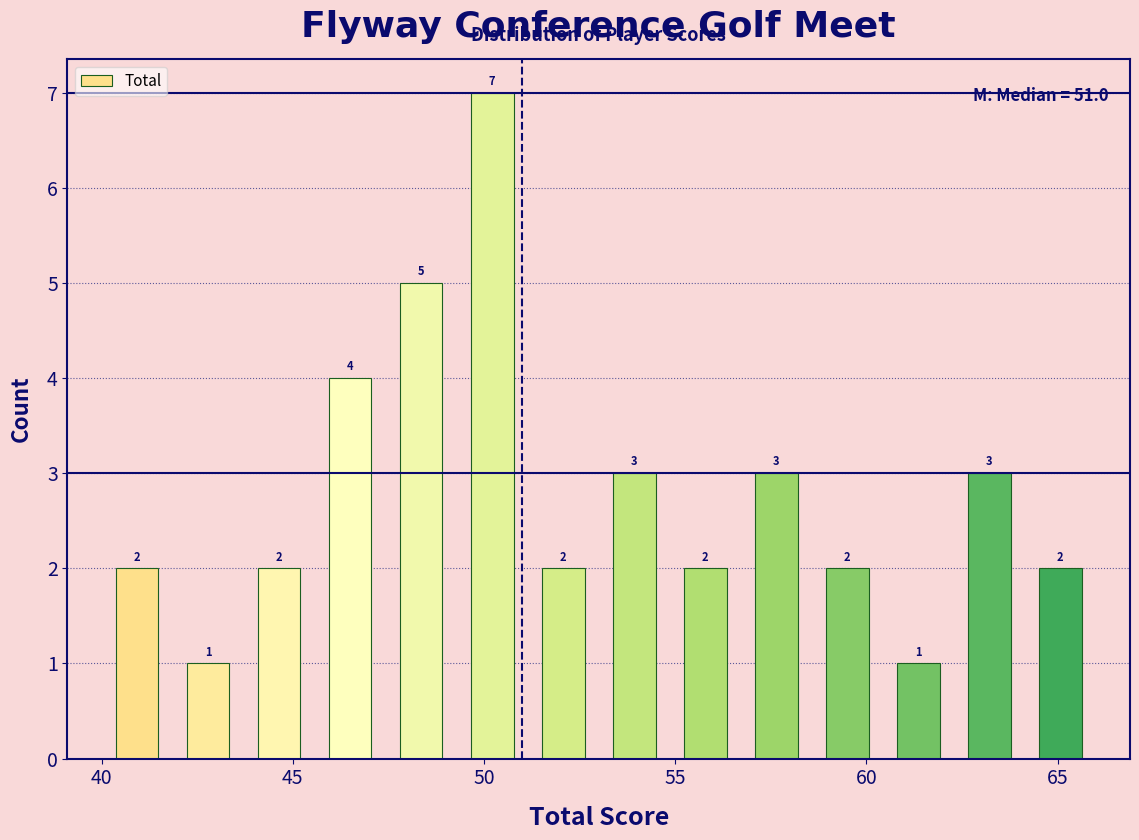

Around what value on the x-axis is the tallest bar? Give the approximate position of its centre, as read against the axis.

50.0